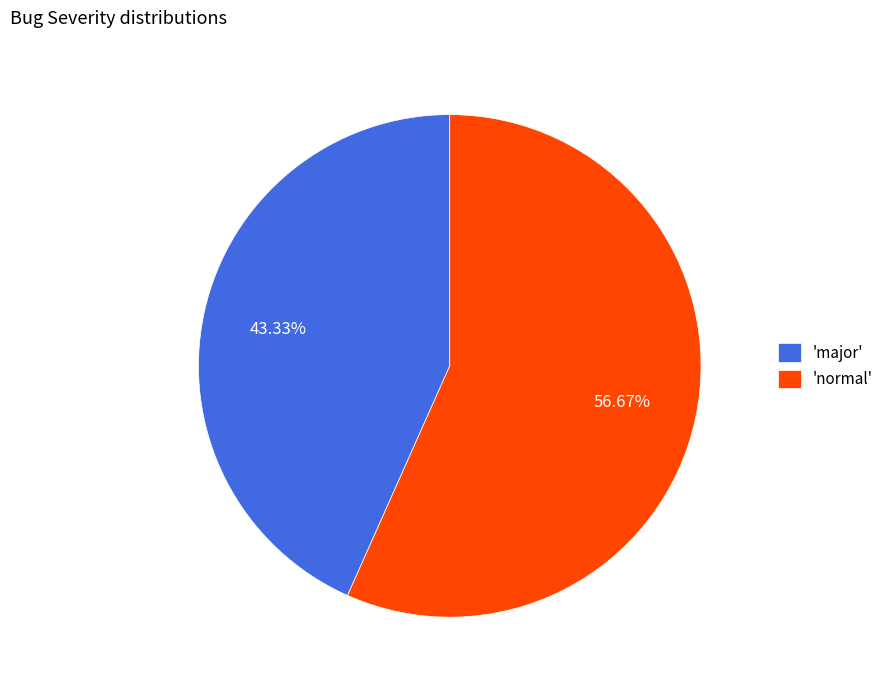

What is the largest slice in the pie chart?

'normal'